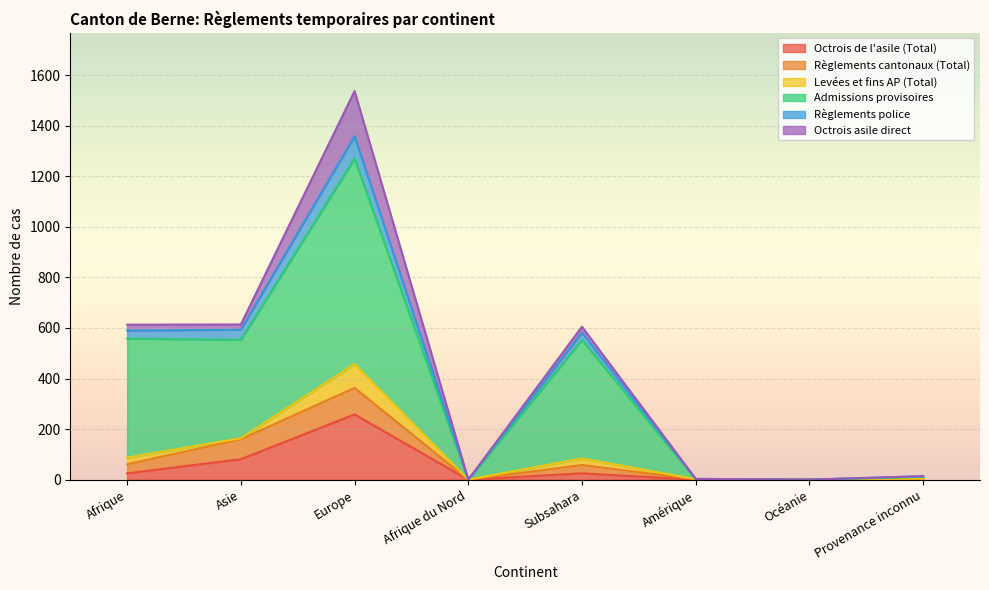

Is it true that Octrois de l'asile (Total) equals 258 at Europe?

True